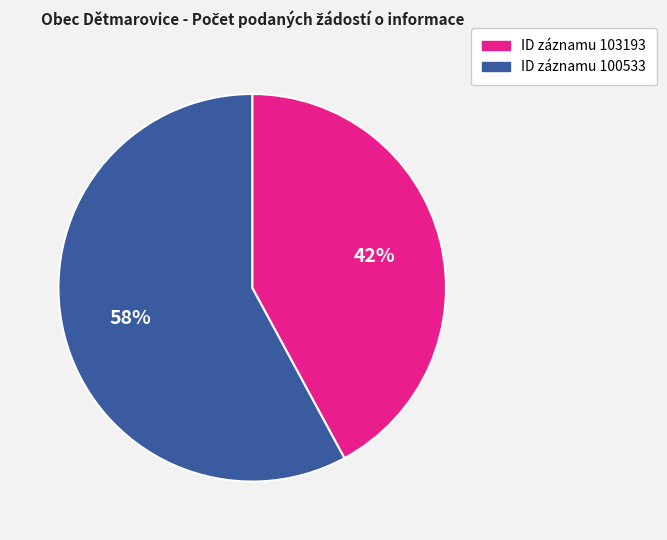

To the nearest percent, what is the difference between the largest and smallest slice percentages?

16%